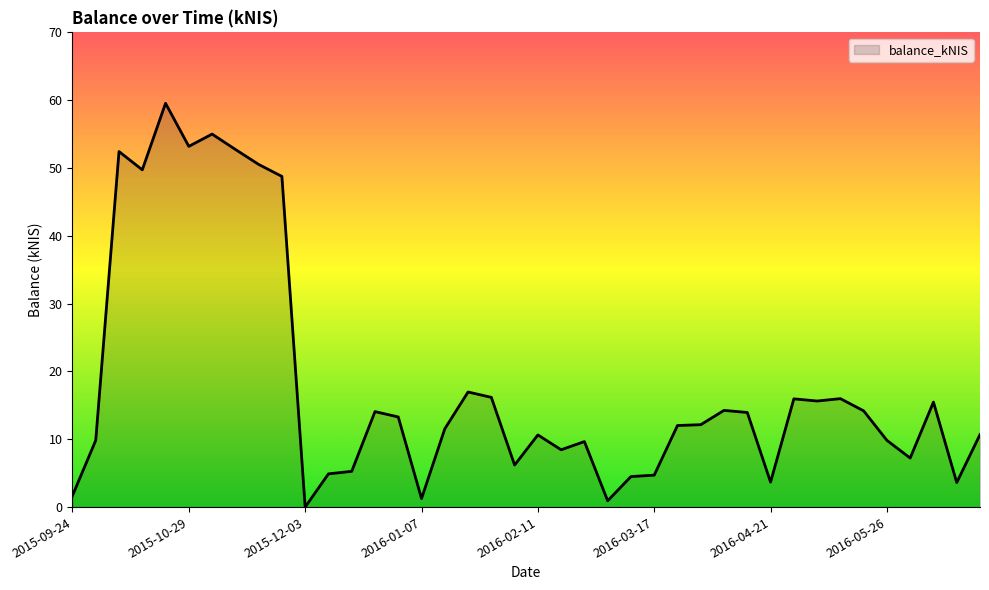

What is the greatest value displayed?

59.5